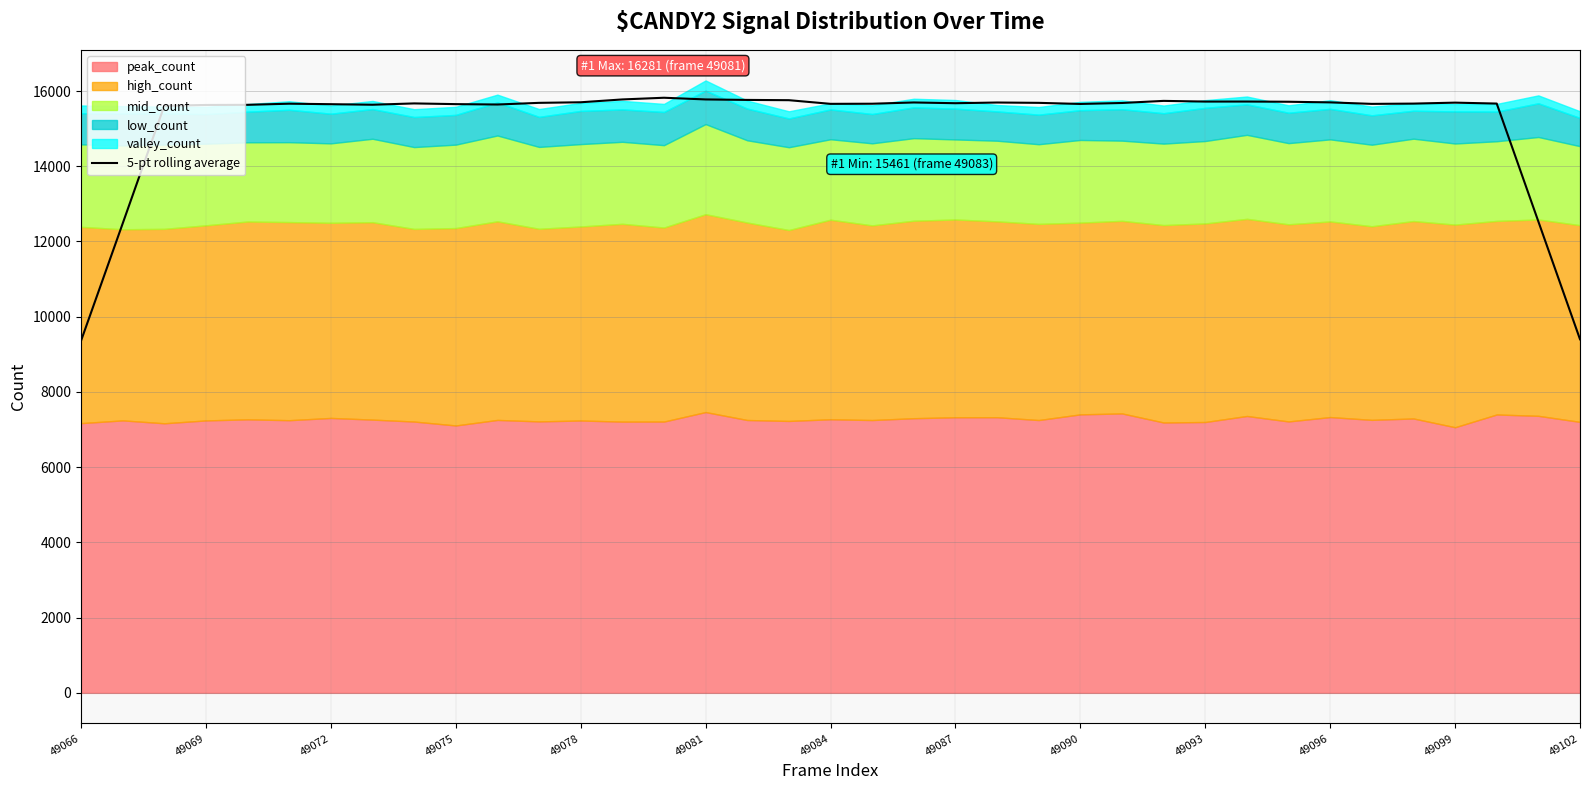

Approximately how many times larger is the value at 16 compared to 28?

1.0